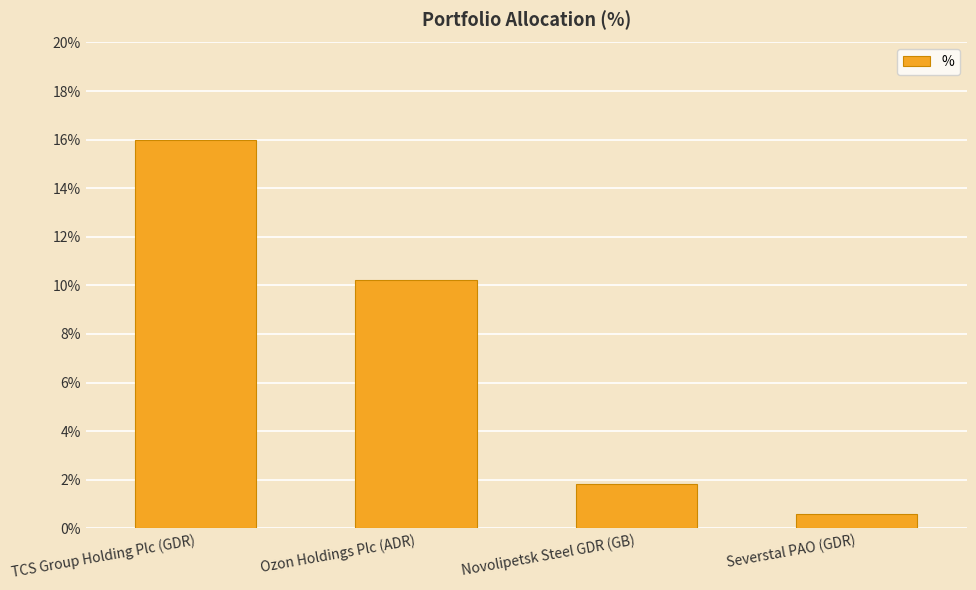

Are the bars horizontal?

No